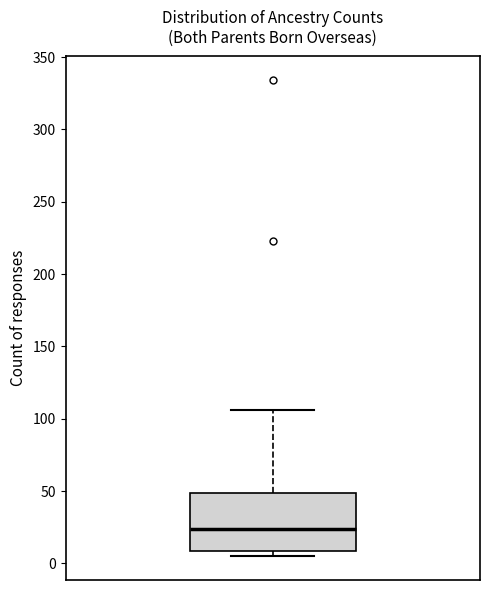

Read this box plot against the y-axis: the position of the median line, the range covered by the box, and the ends of both whiskers. The values are not printed on the chart, so give them approximately, as read against the axis.

median 25, box 10 to 50, whiskers 5 to 105